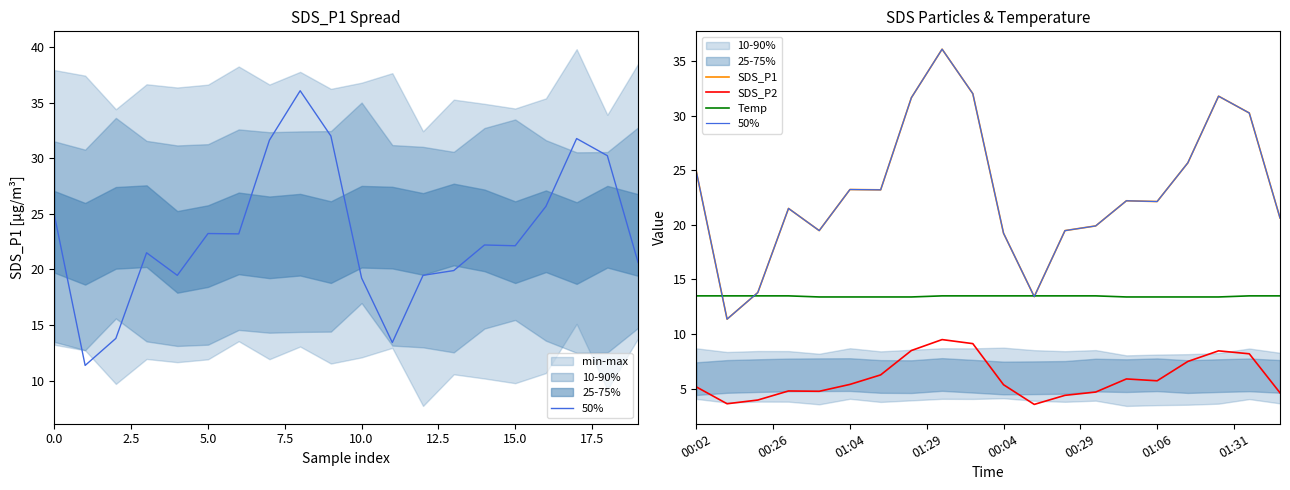

Rank the series at 14 from lowest to highest value.

SDS_P2, Temp, 50%, SDS_P1